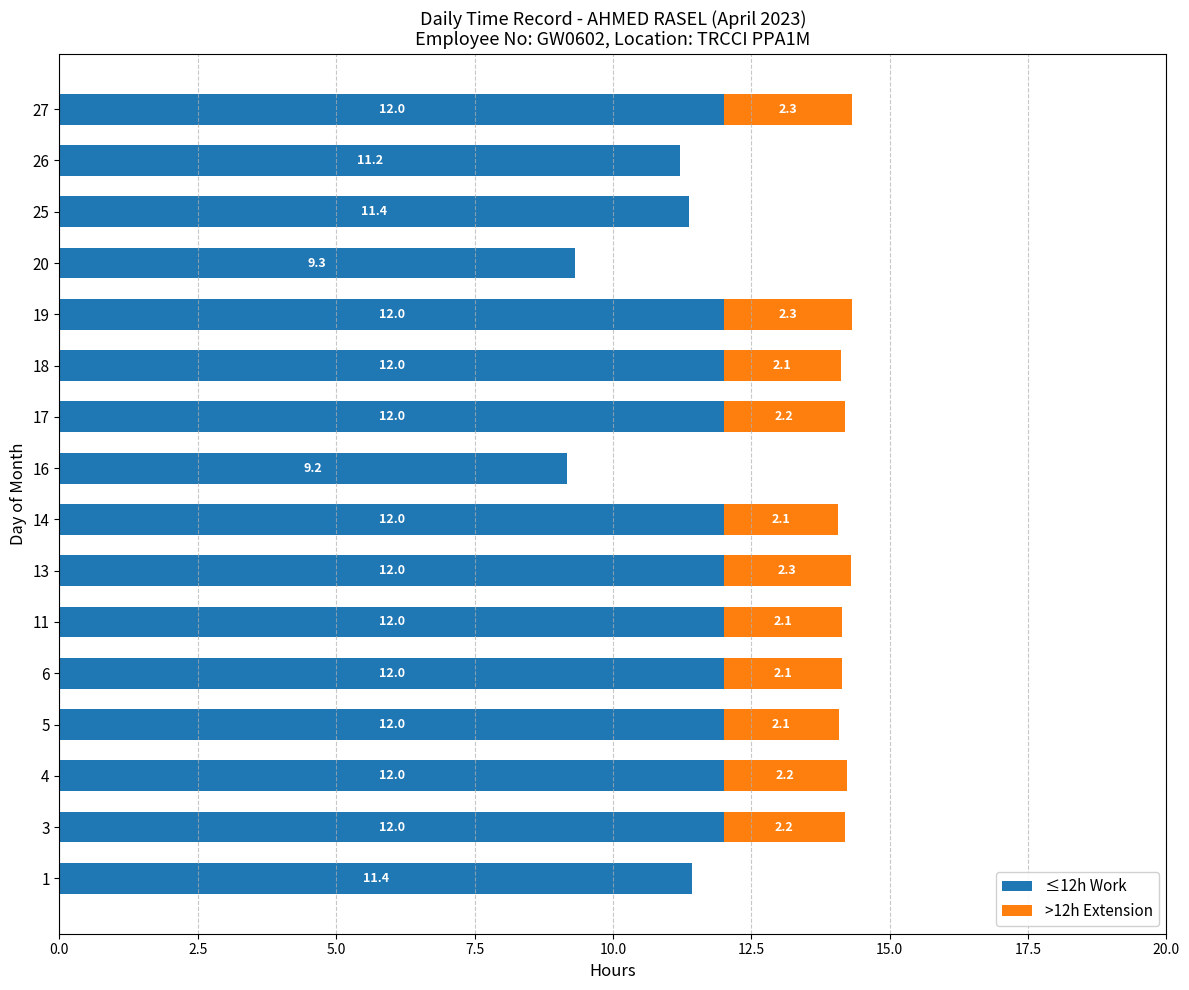

What is the maximum value for ≤12h Work?

12.0